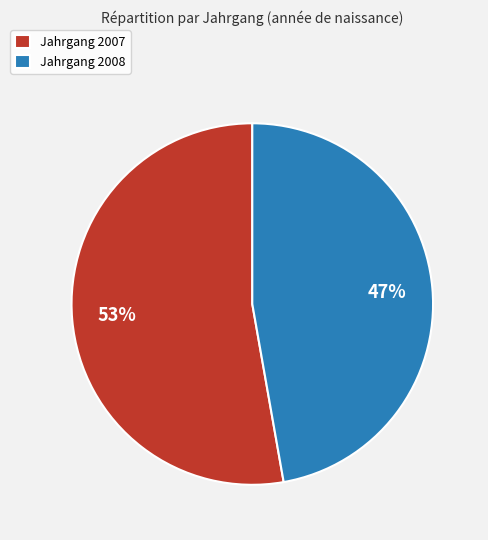

How many segments does this pie chart have?

2